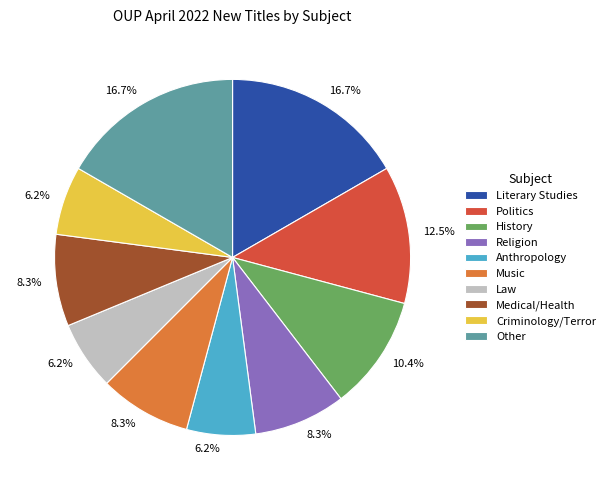

Does Literary Studies account for over 50% of the chart?

No